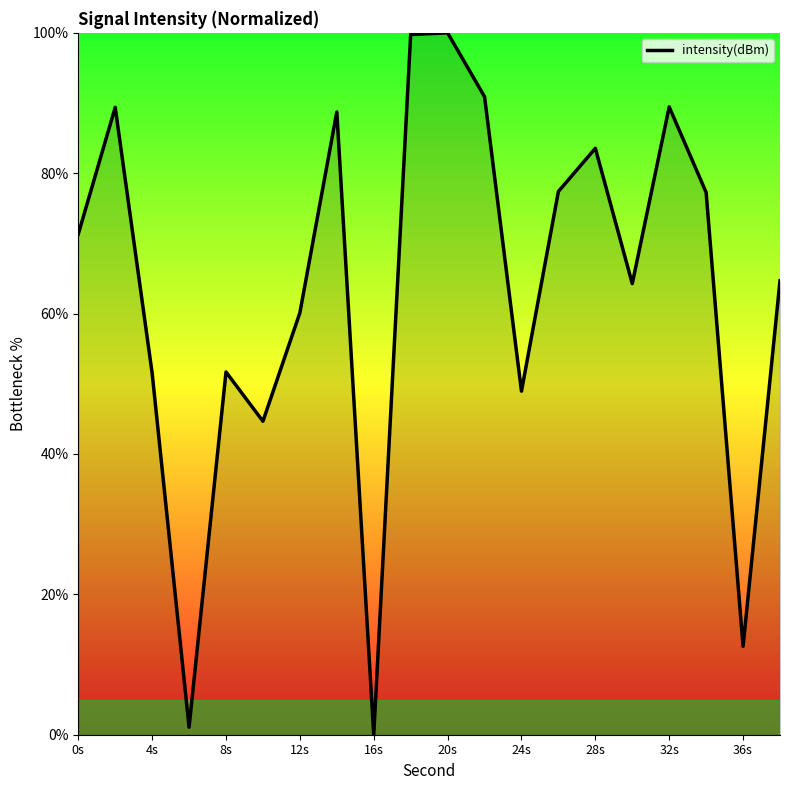

What is the maximum value shown in the chart?

100.0